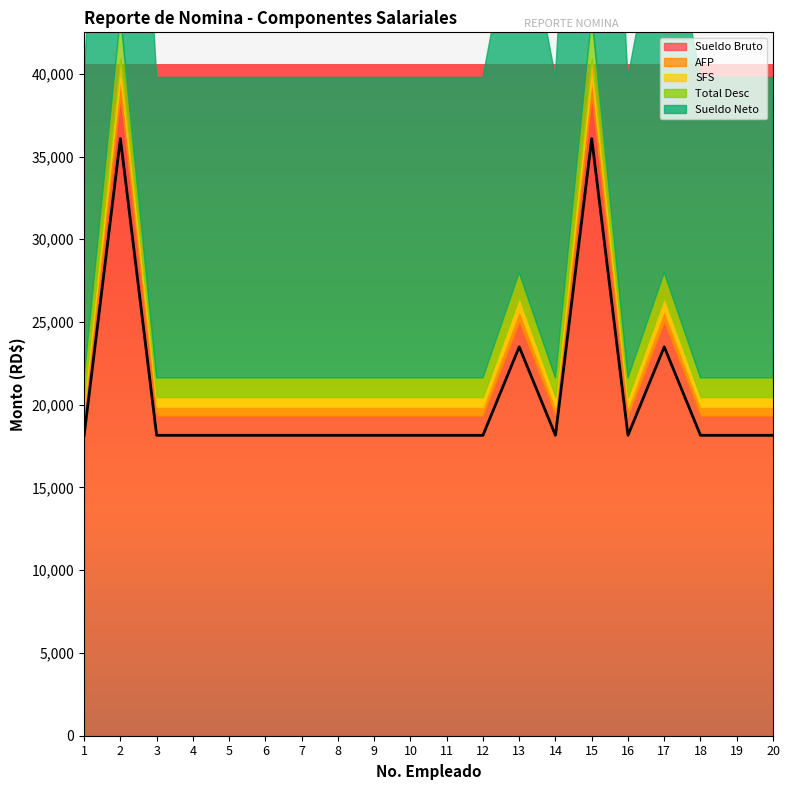

Reading left to right, list all the values displayed in this chart.

Sueldo Bruto: 19320.0	38640.0	19320.0	19320.0	19320.0	19320.0	19320.0	19320.0	19320.0	19320.0	19320.0	19320.0	25000.0	19320.0	38640.0	19320.0	25000.0	19320.0	19320.0	19320.0
AFP: 554.5	1109.0	554.5	554.5	554.5	554.5	554.5	554.5	554.5	554.5	554.5	554.5	717.5	554.5	1109.0	554.5	717.5	554.5	554.5	554.5
SFS: 587.3	1174.7	587.3	587.3	587.3	587.3	587.3	587.3	587.3	587.3	587.3	587.3	760.0	587.3	1174.7	587.3	760.0	587.3	587.3	587.3
Total Desc: 1166.8	2559.3	1166.8	1166.8	1166.8	1166.8	1166.8	1166.8	1166.8	1166.8	1166.8	1166.8	1502.5	1166.8	2559.3	1166.8	1502.5	1166.8	1166.8	1166.8
Sueldo Neto: 18153.2	36080.7	18153.2	18153.2	18153.2	18153.2	18153.2	18153.2	18153.2	18153.2	18153.2	18153.2	23497.5	18153.2	36080.7	18153.2	23497.5	18153.2	18153.2	18153.2